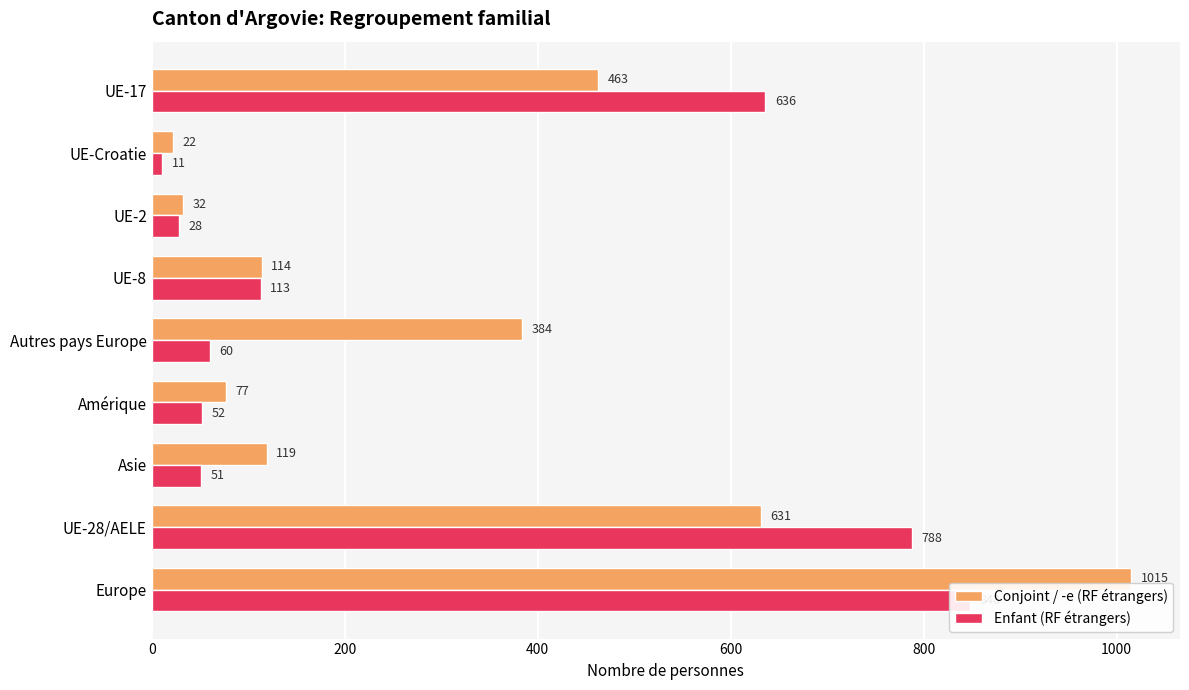

What is the difference between the maximum and second lowest values in the Enfant (RF étrangers) series?

820